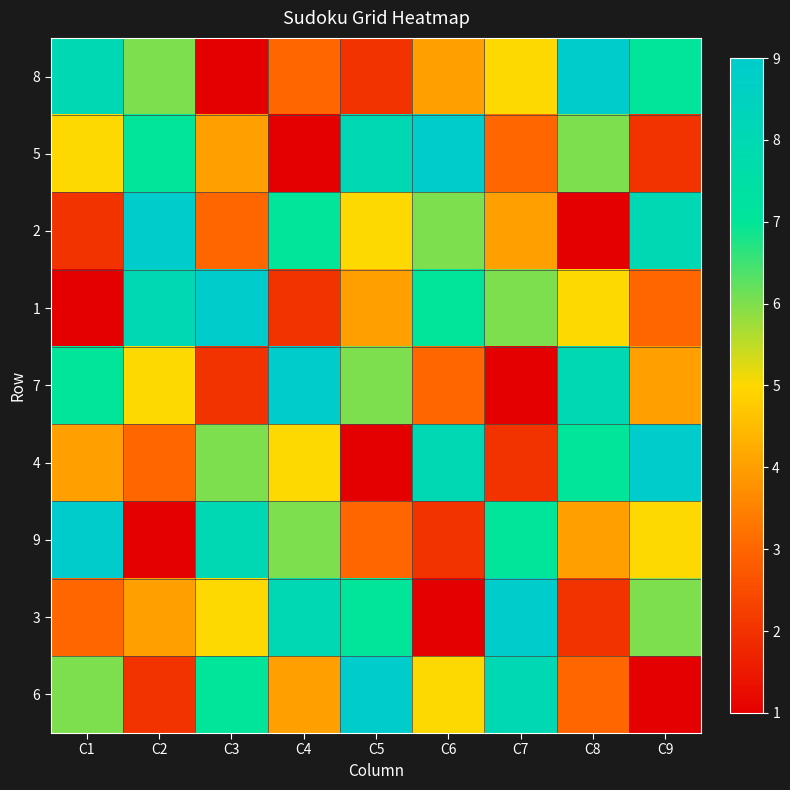

Reading left to right, transcribe all the data shown in this chart.

8: C1=8	C2=6	C3=1	C4=3	C5=2	C6=4	C7=5	C8=9	C9=7
5: C1=5	C2=7	C3=4	C4=1	C5=8	C6=9	C7=3	C8=6	C9=2
2: C1=2	C2=9	C3=3	C4=7	C5=5	C6=6	C7=4	C8=1	C9=8
1: C1=1	C2=8	C3=9	C4=2	C5=4	C6=7	C7=6	C8=5	C9=3
7: C1=7	C2=5	C3=2	C4=9	C5=6	C6=3	C7=1	C8=8	C9=4
4: C1=4	C2=3	C3=6	C4=5	C5=1	C6=8	C7=2	C8=7	C9=9
9: C1=9	C2=1	C3=8	C4=6	C5=3	C6=2	C7=7	C8=4	C9=5
3: C1=3	C2=4	C3=5	C4=8	C5=7	C6=1	C7=9	C8=2	C9=6
6: C1=6	C2=2	C3=7	C4=4	C5=9	C6=5	C7=8	C8=3	C9=1